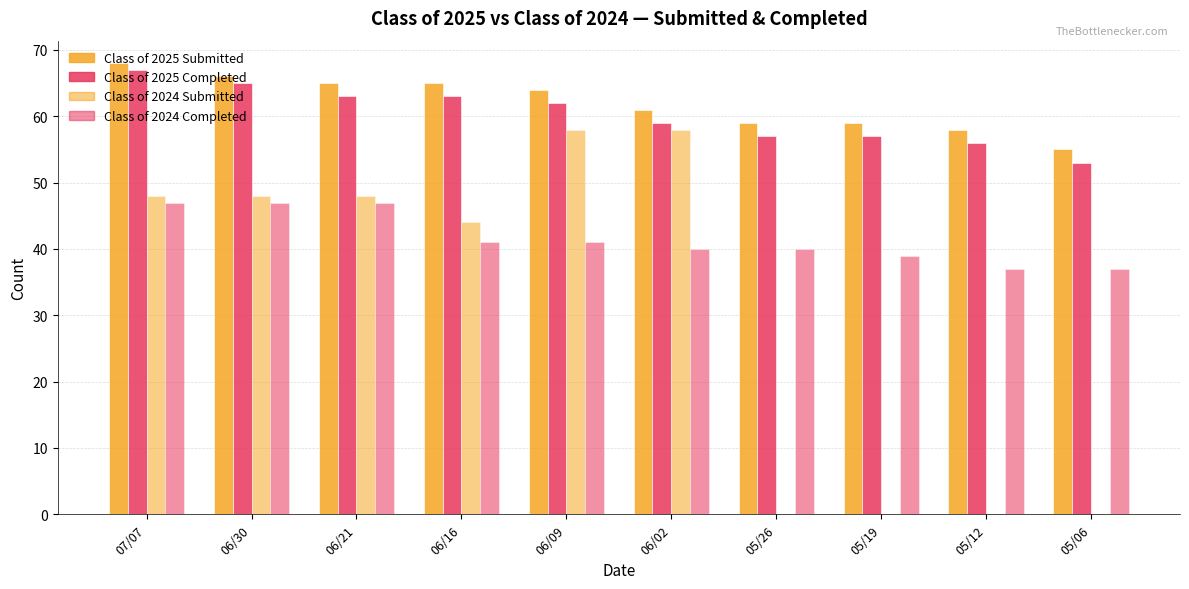

The value of Class of 2024 Completed at 07/07 is 47. True or false?

True